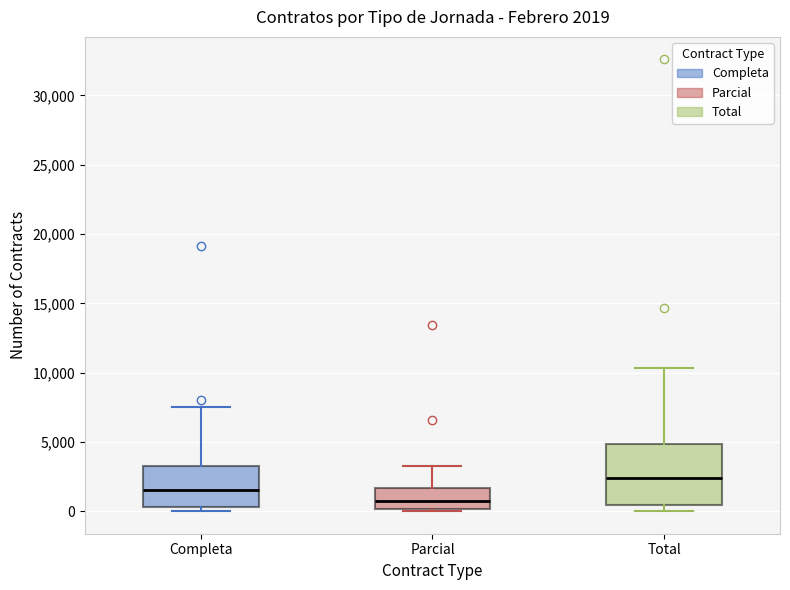

Which box is the tallest, from its lower edge to its upper edge?

Total